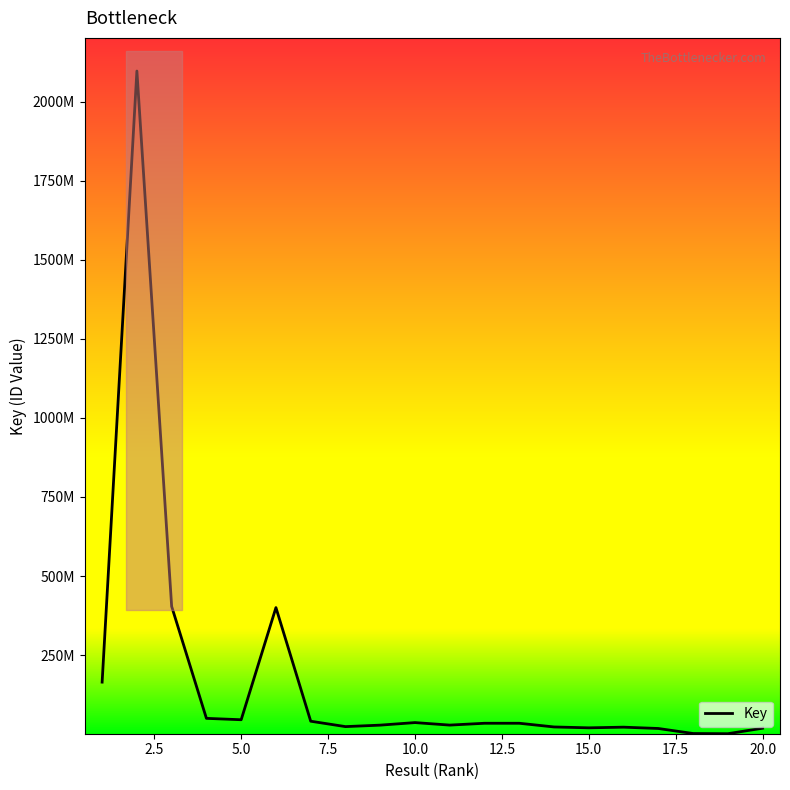

What is the sum of all values?

3491557750